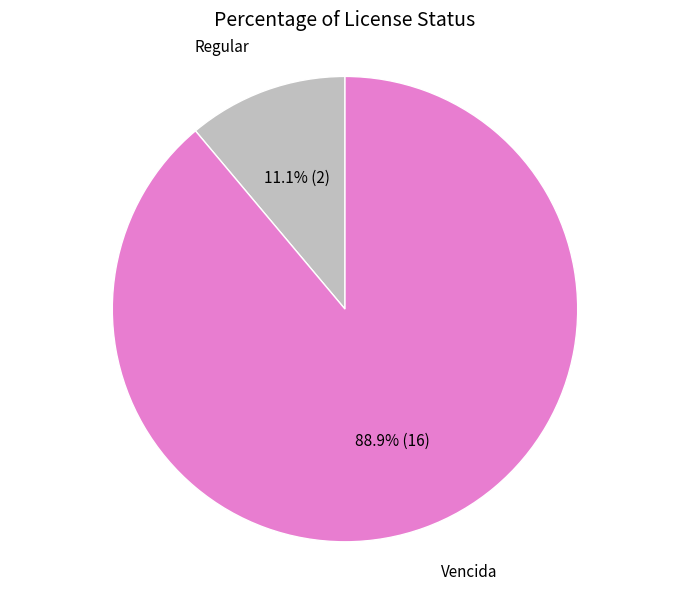

To the nearest percent, what is the average slice percentage?

50%